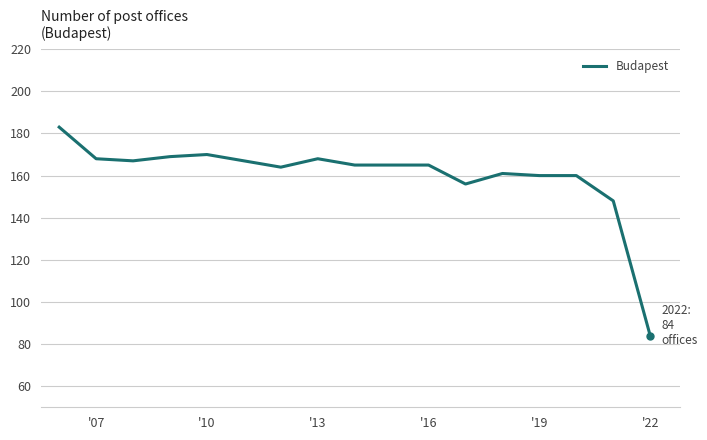

What is the difference between the maximum and minimum values?

99